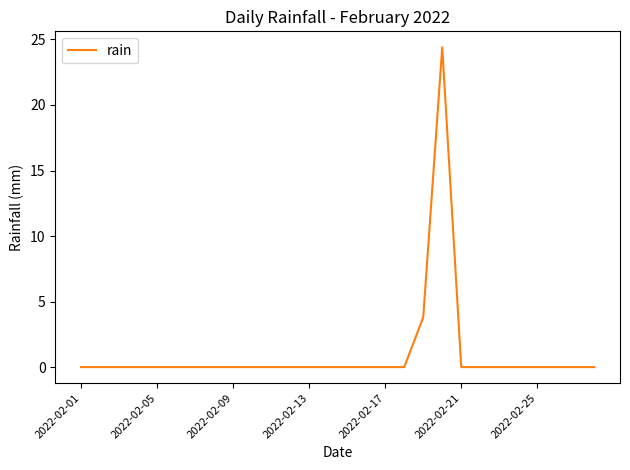

What is the difference between the maximum and minimum values?

24.4